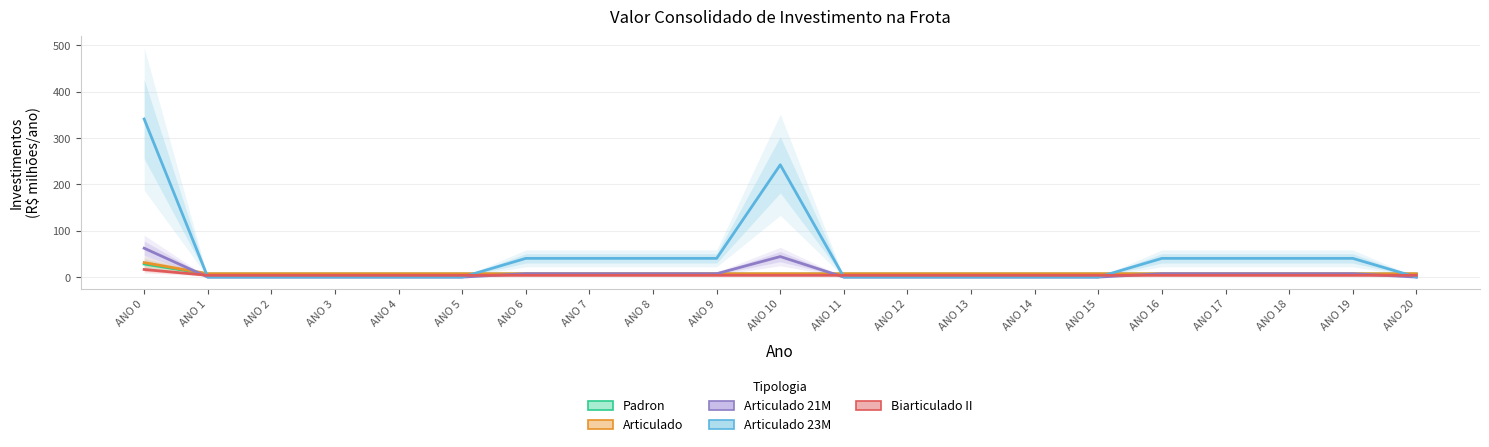

True or false: Articulado 21M and Padron intersect in this chart.

True